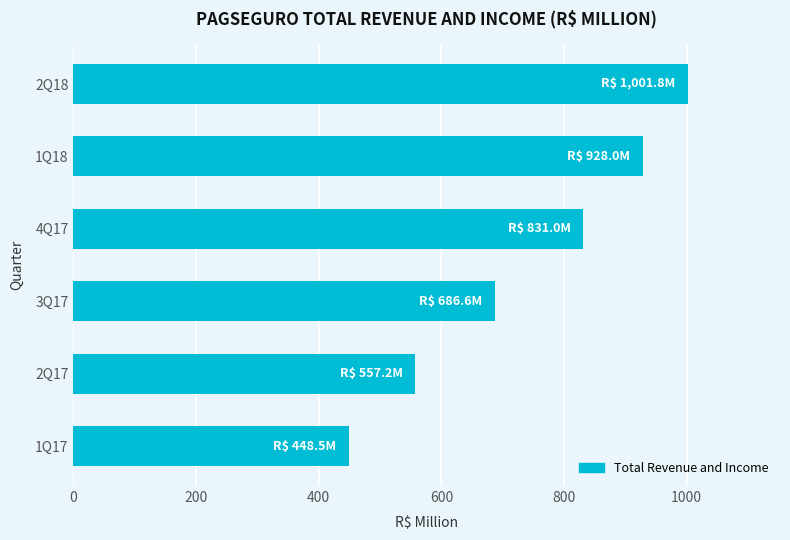

What is the change in value from 2Q17 to 1Q18?

+370.8